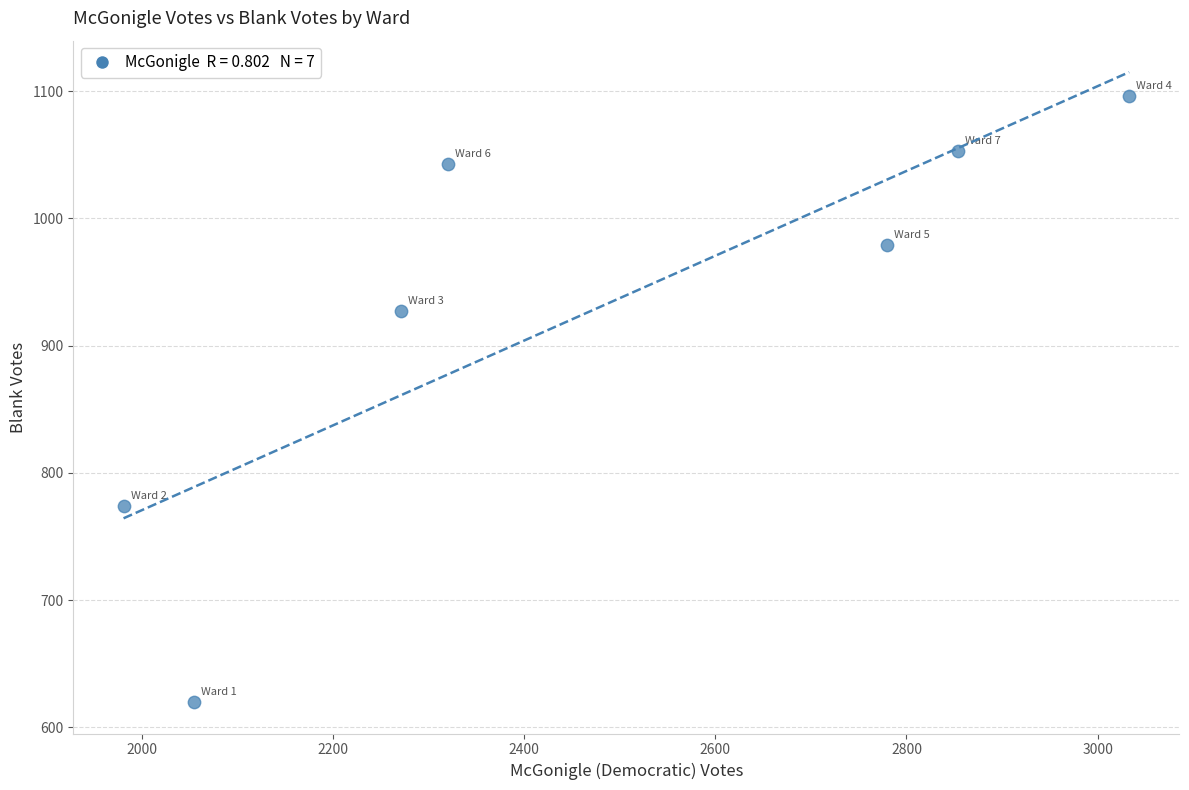

What is the average X value?

2471